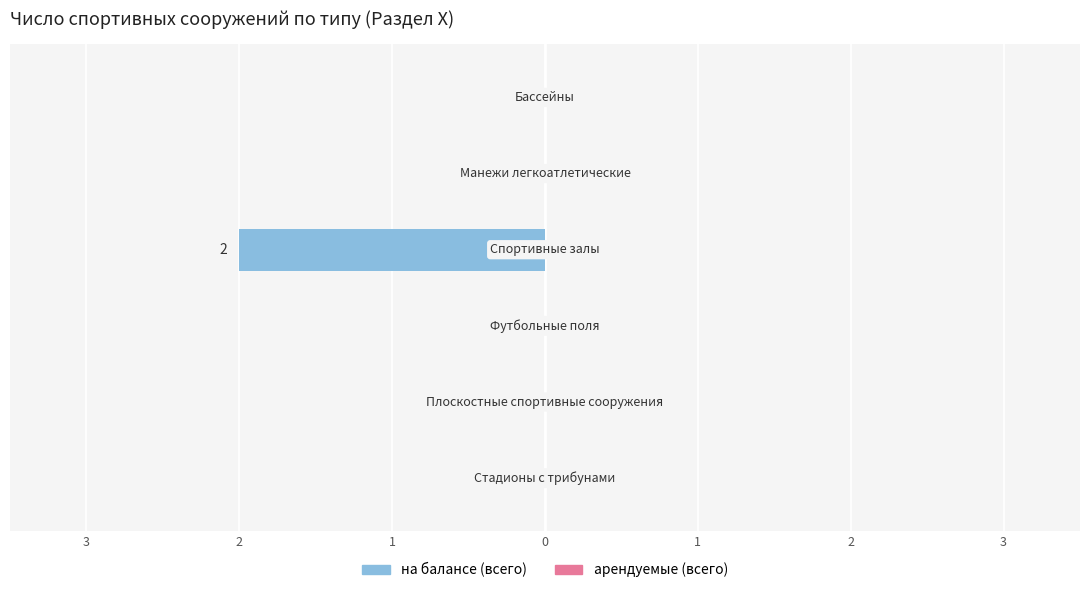

Is it true that арендуемые (всего) equals 0 at Стадионы с трибунами?

True